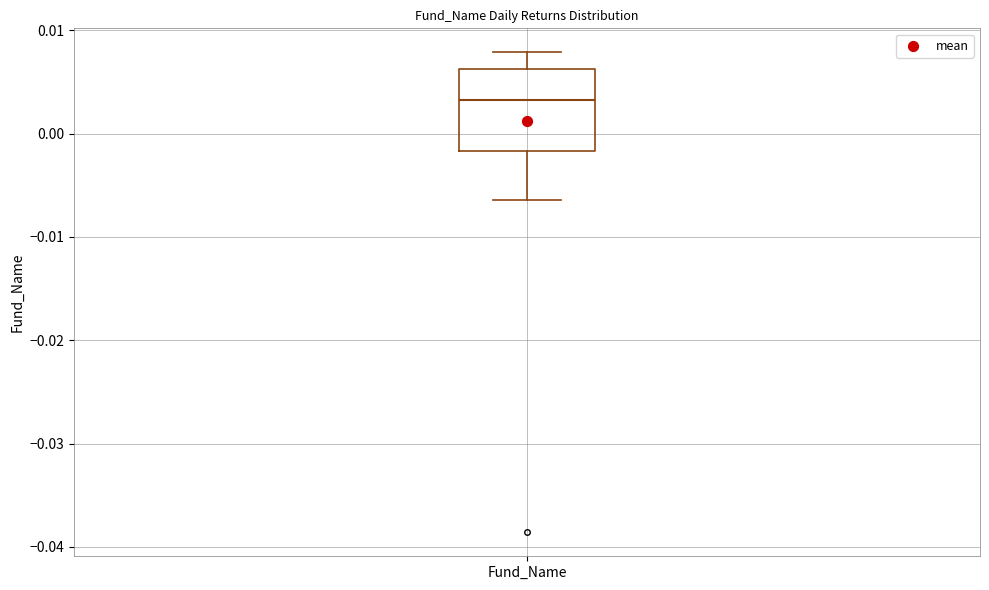

Transcribe this box plot: give where the median line is, the range the box spans, and where the two whiskers end, as read against the y-axis. The values are not printed on the chart, so give them approximately, as read against the axis.

median 0.003, box -0.002 to 0.006, whiskers -0.006 to 0.008